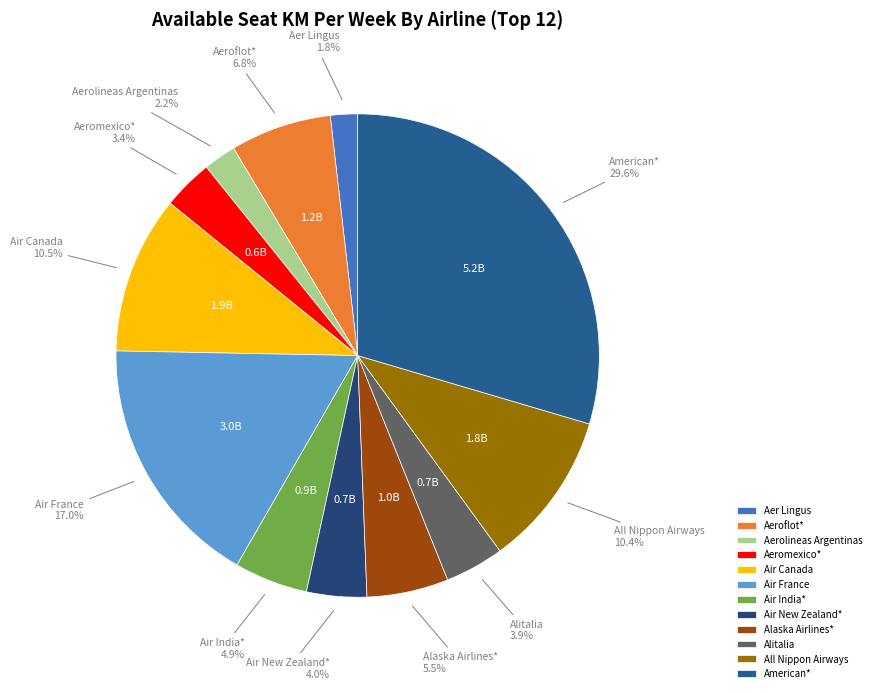

To the nearest percent, what portion does American* represent?

30%